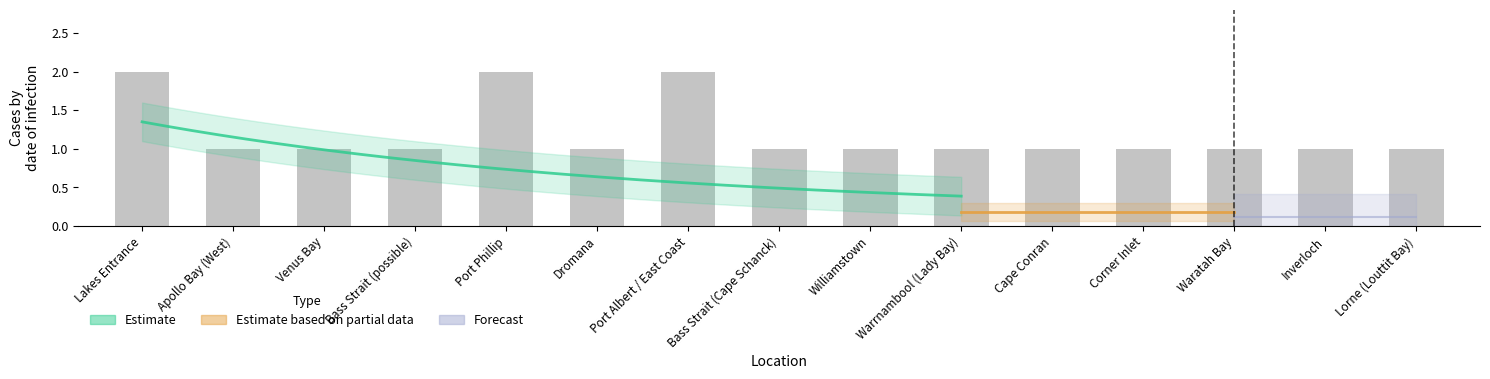

What is the label of the 8th bar from the left?

Bass Strait (Cape Schanck)